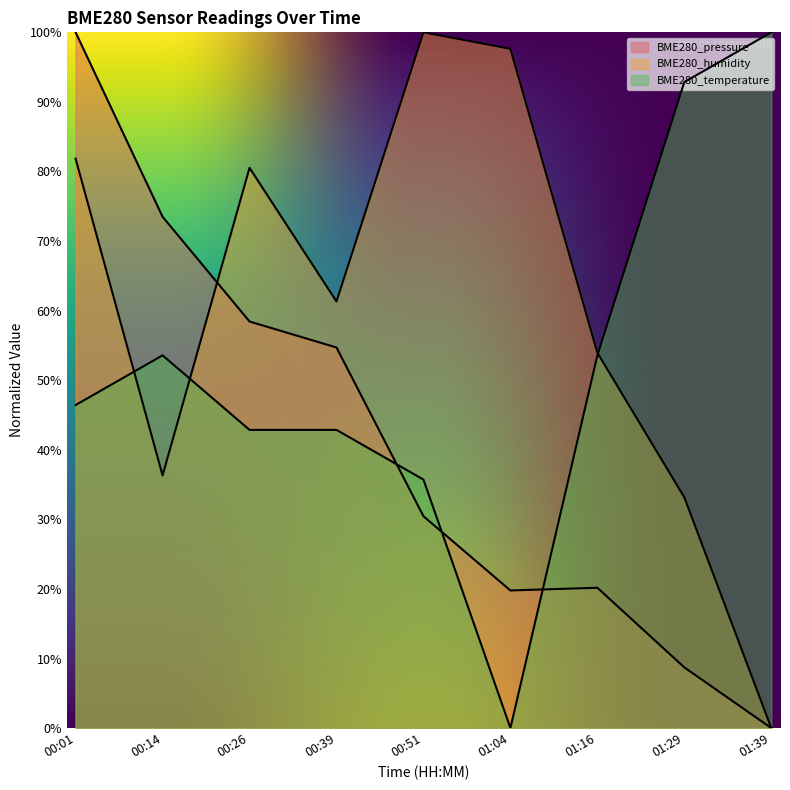

At which category does the chart reach its minimum across all series?

01:39